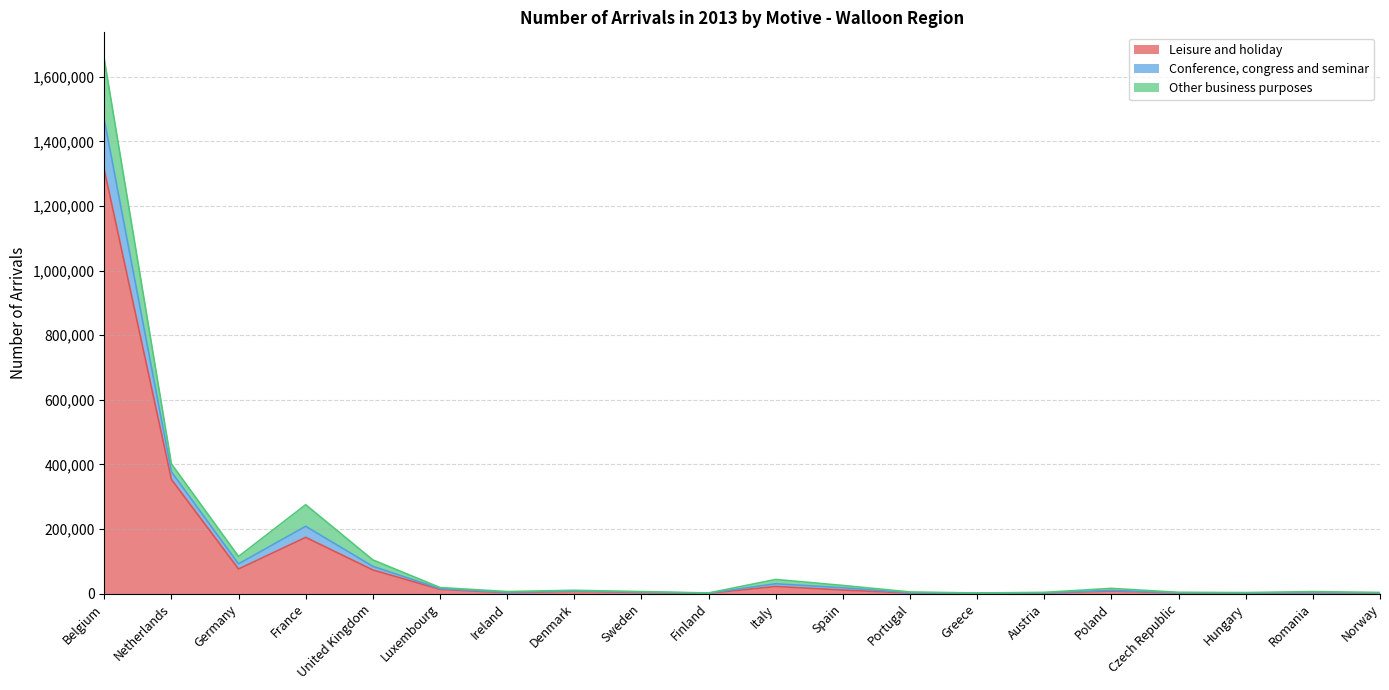

Which category has the highest value in the Leisure and holiday series?

Belgium